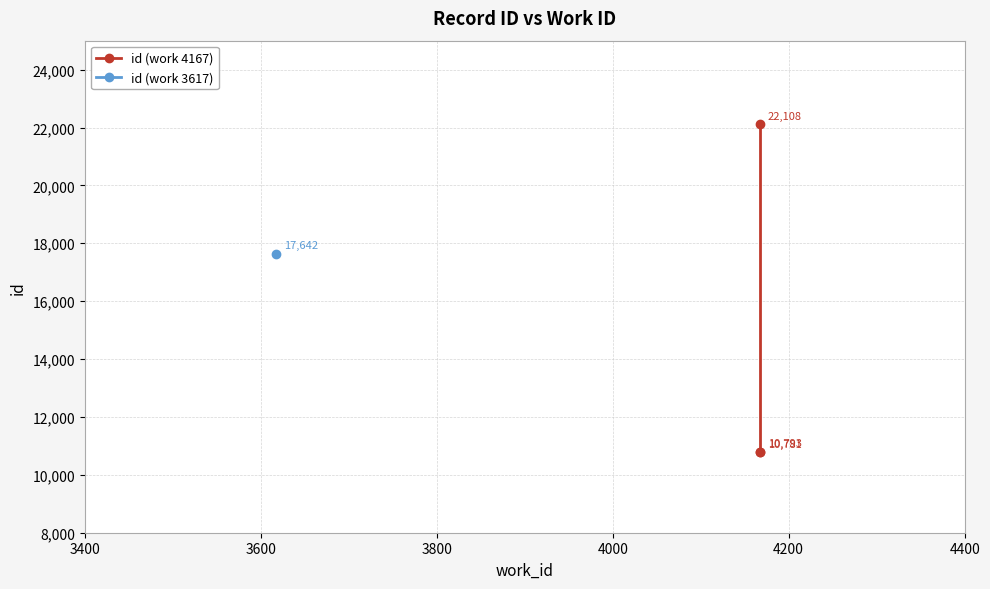

True or false: the data shows 6752 at 3800.

False